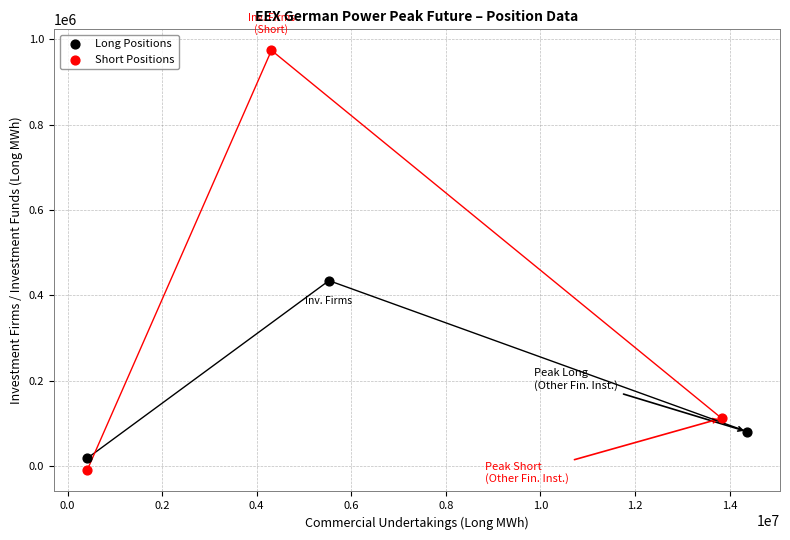

Which series has the largest Y range (max minus min)?

Short Positions